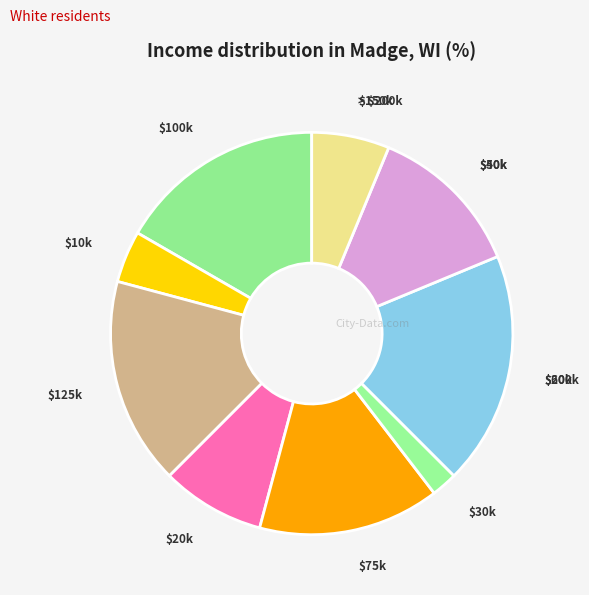

Does $100k account for over 50% of the chart?

No